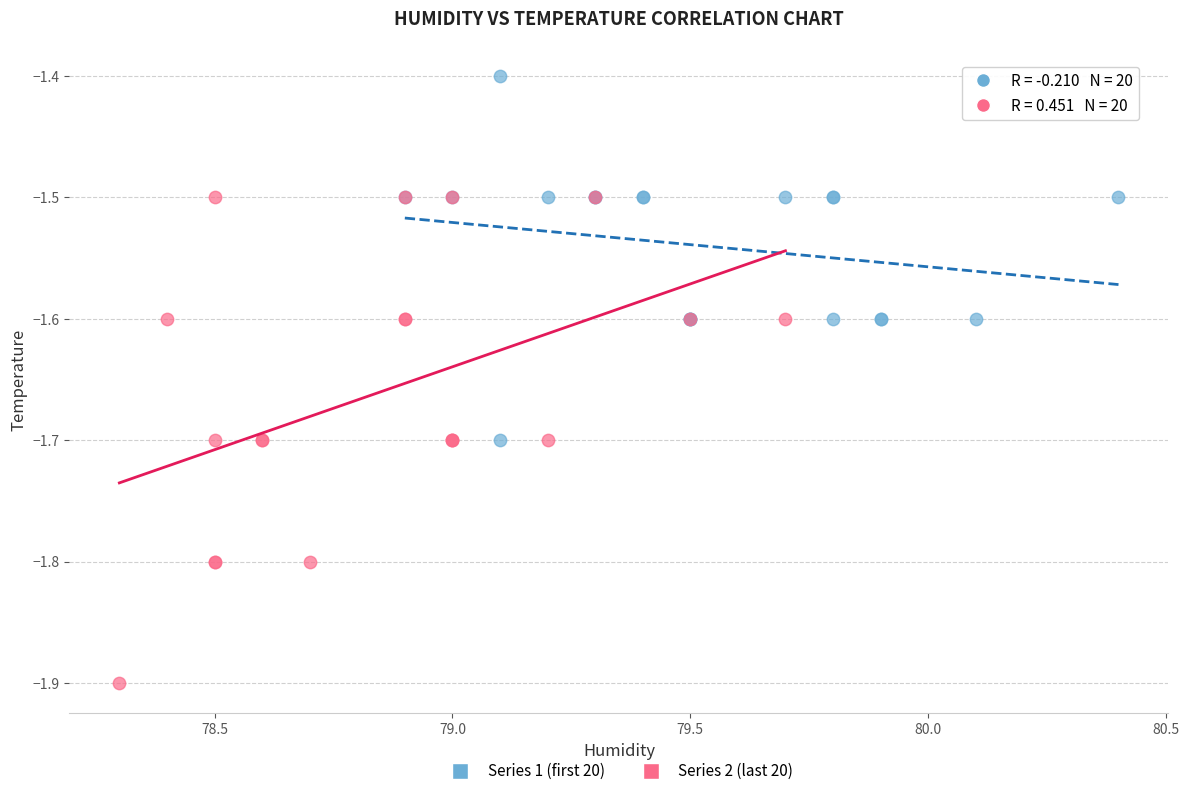

Which series reaches the maximum Y coordinate?

Series 1 (first 20)